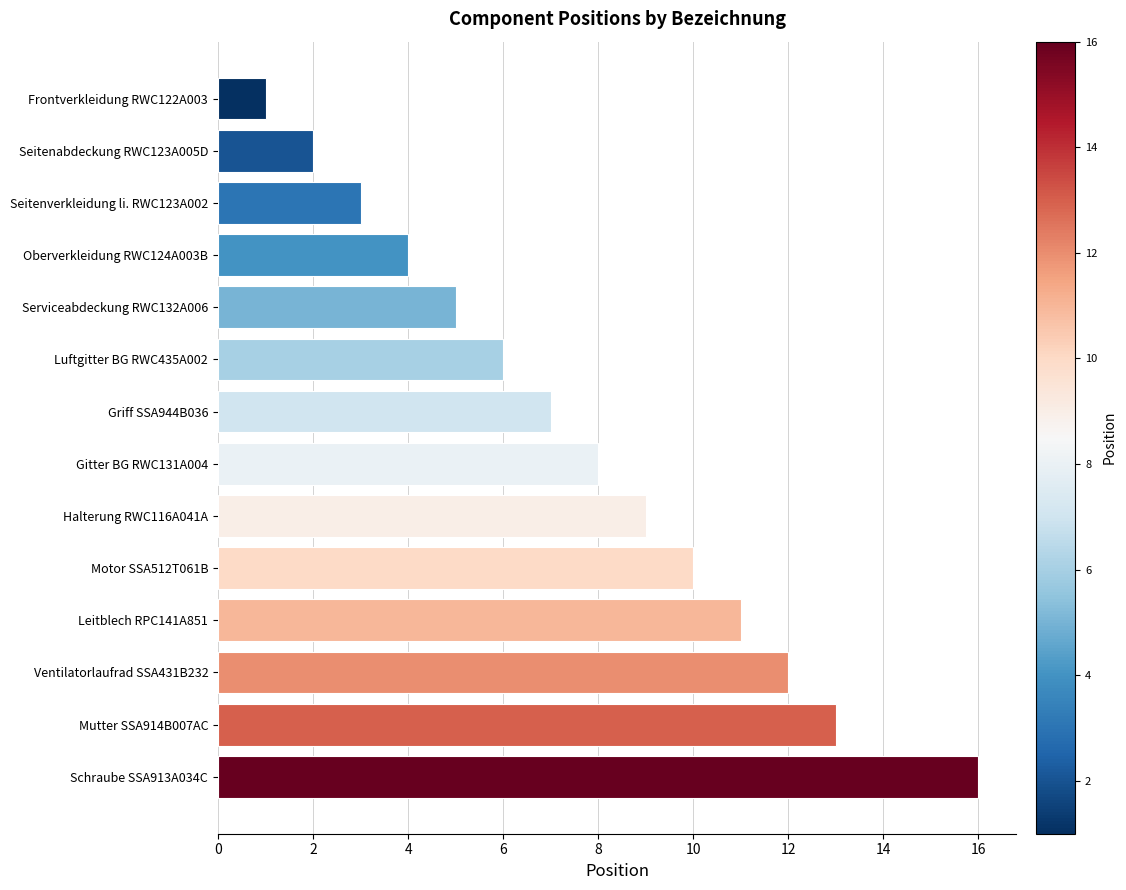

True or false: the data shows 9 at Halterung RWC116A041A.

True